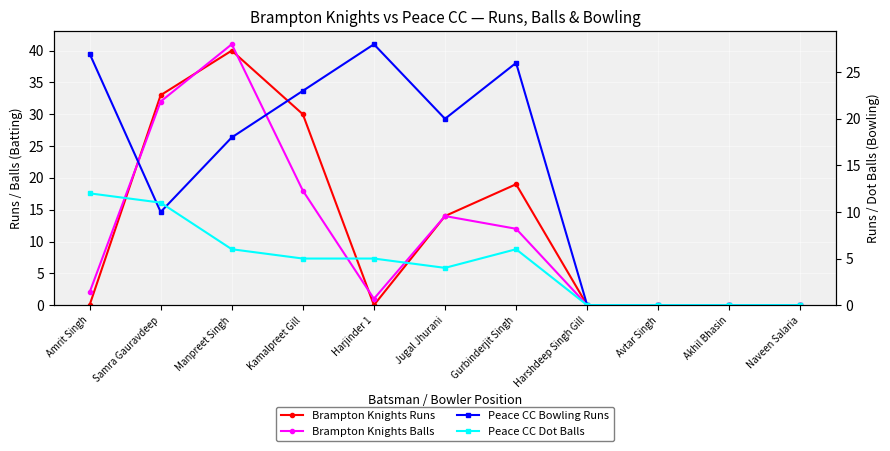

What position from the left is Kamalpreet Gill?

4